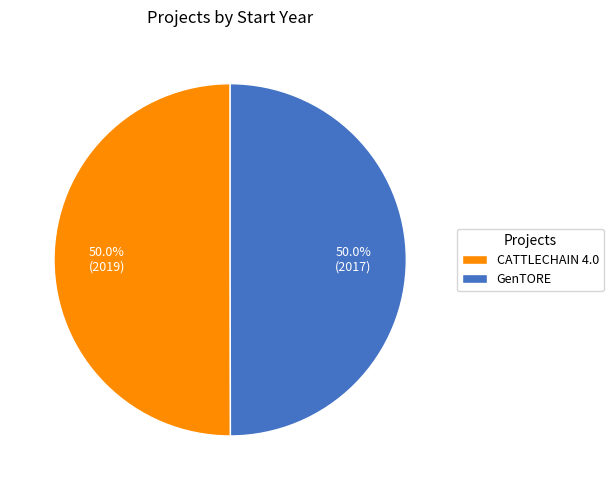

How many slices are in this pie chart?

2